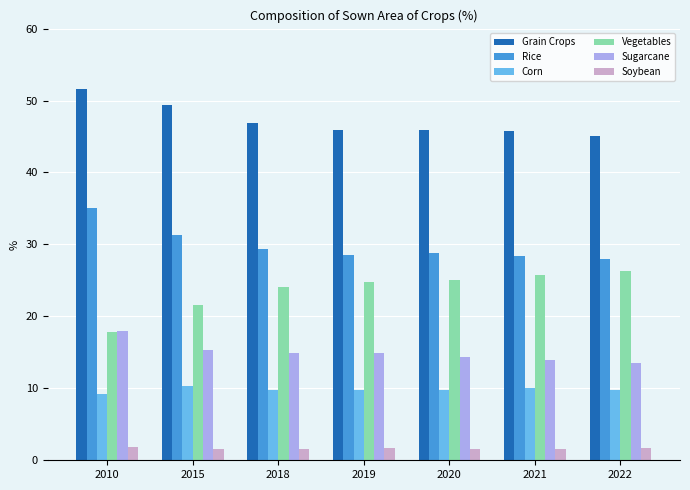

What is the difference between the maximum and minimum values in the Rice series?

7.1